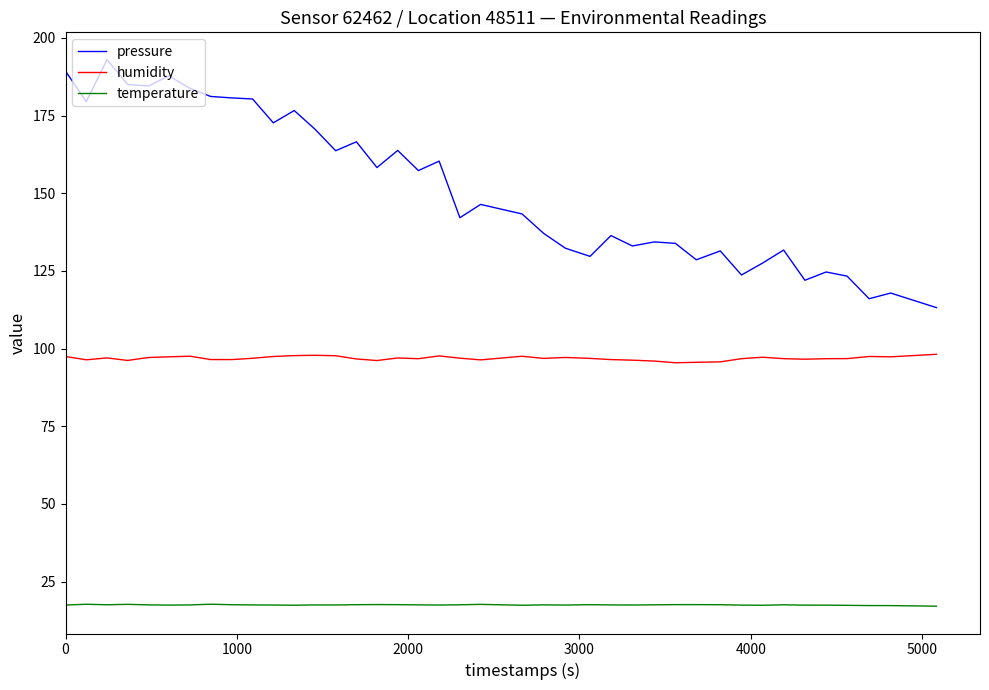

Rank the series by their maximum value, from highest to lowest.

pressure, humidity, temperature